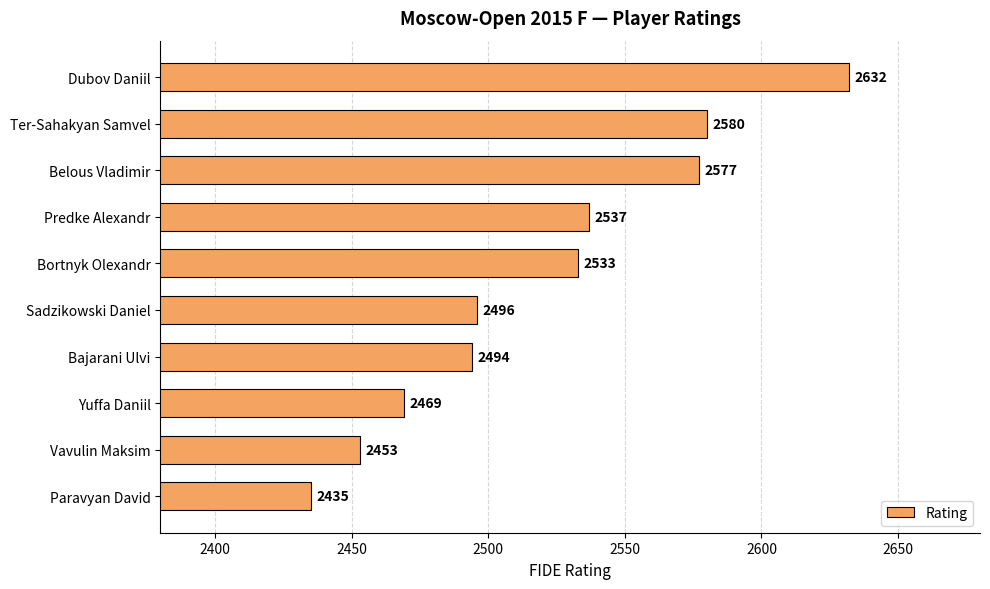

Which category has the lowest value across all series?

Paravyan David